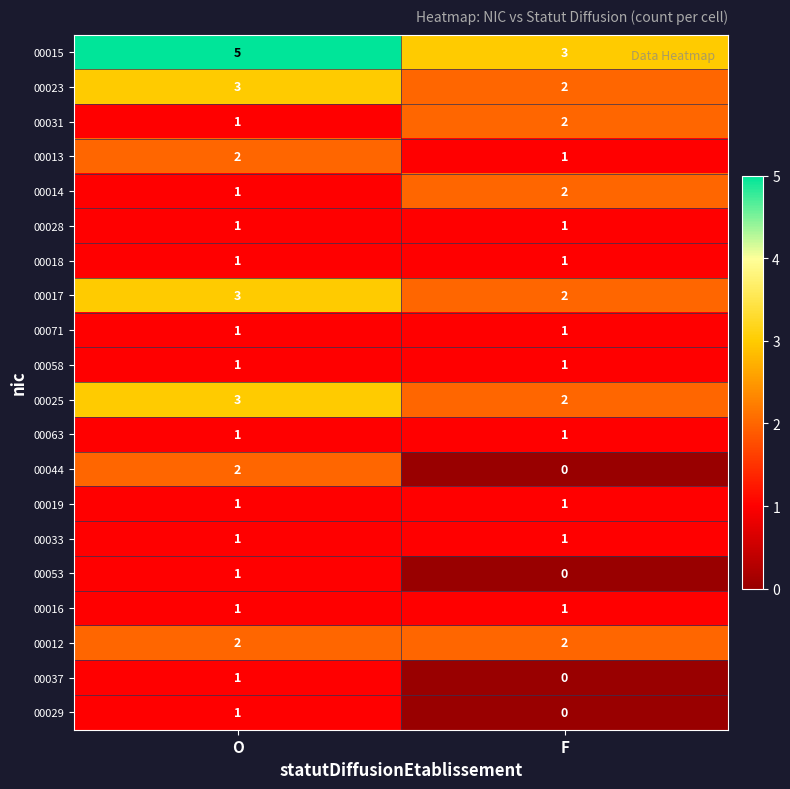

Which series has the largest total across all categories?

00015